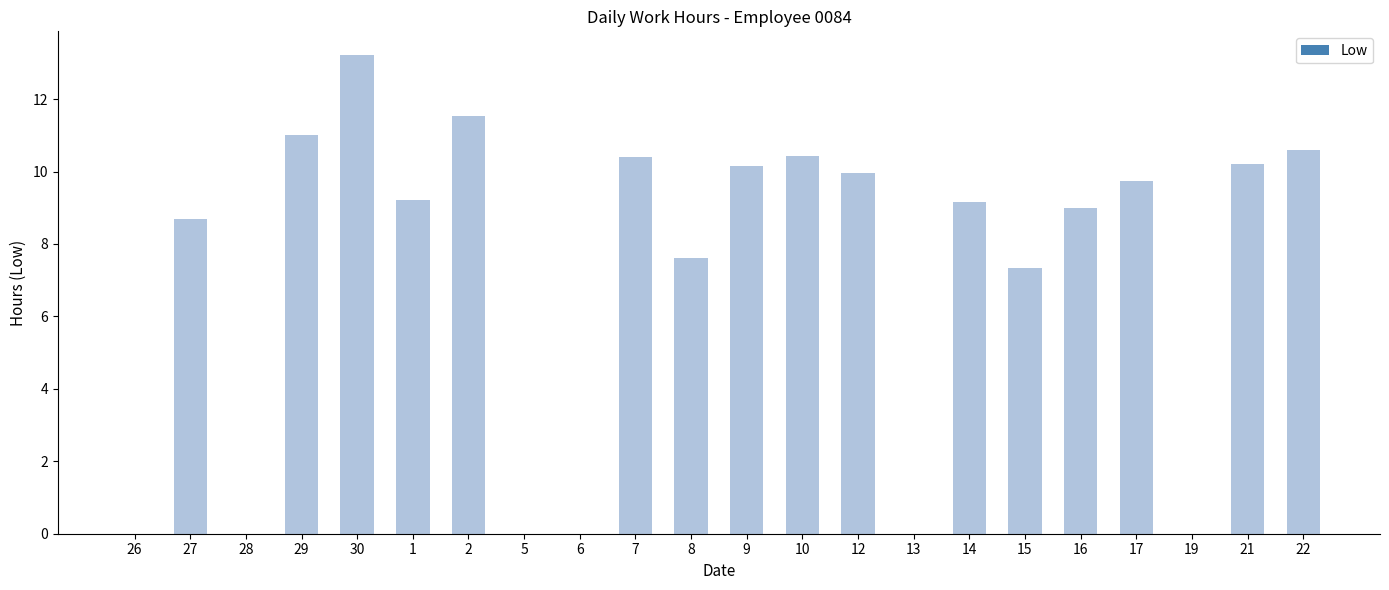

True or false: the data shows 2.4 at 9.

False